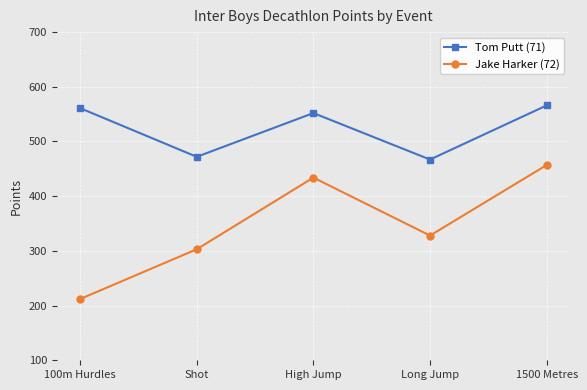

What are all the series names shown in the legend?

Tom Putt (71), Jake Harker (72)